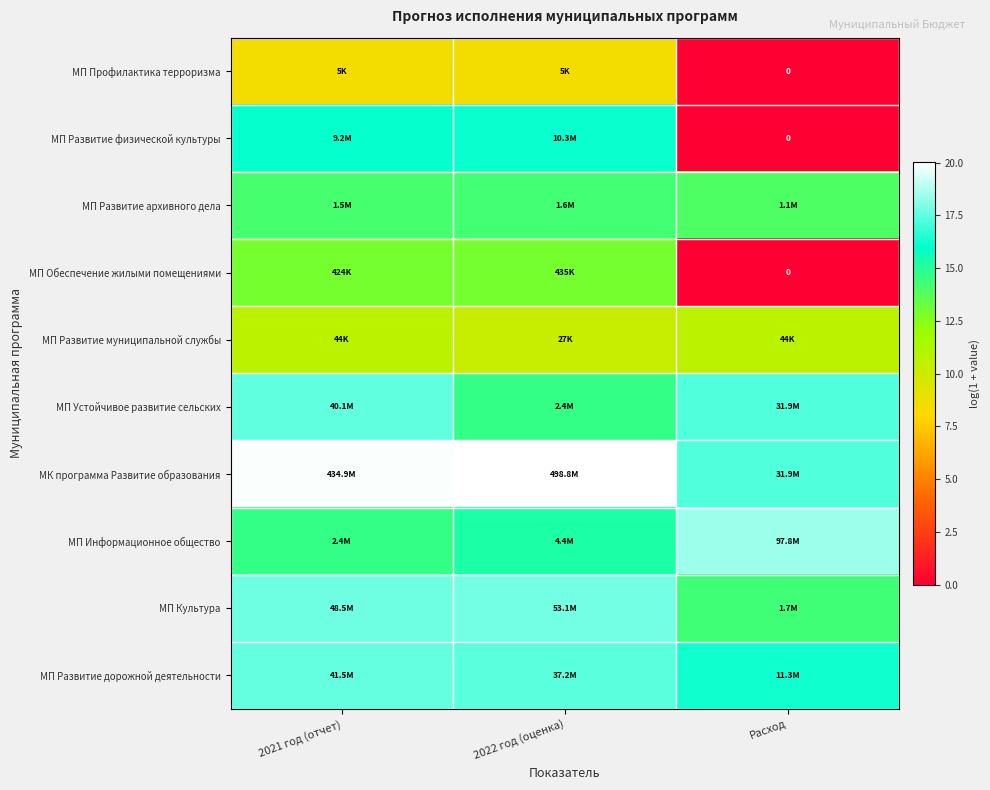

Which series has the largest total across all categories?

МК программа Развитие образования